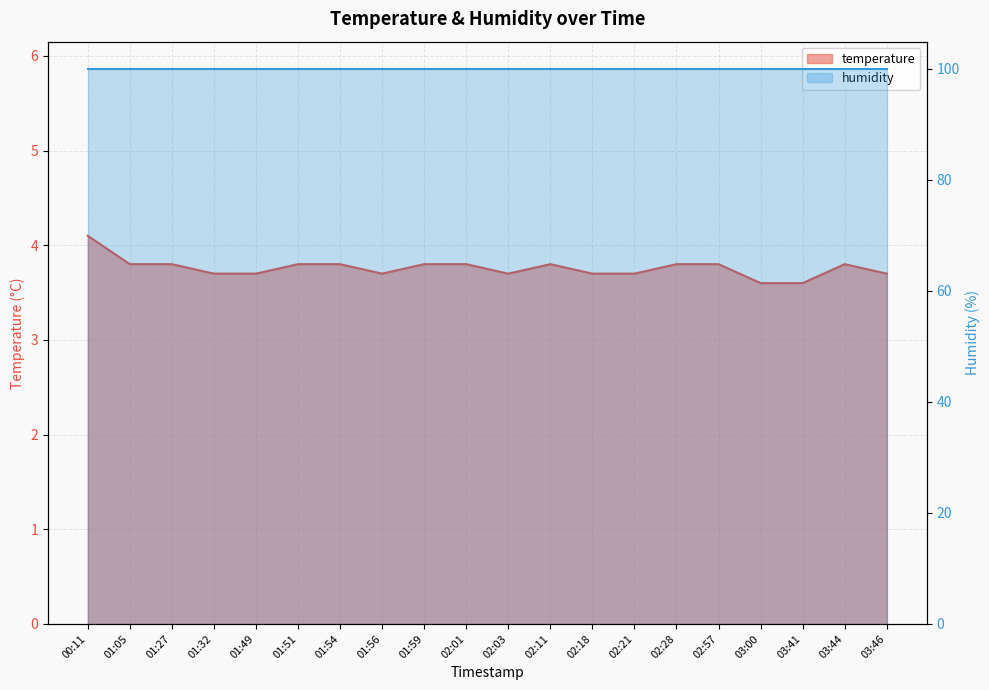

Does the chart display data point markers on the line(s)?

No